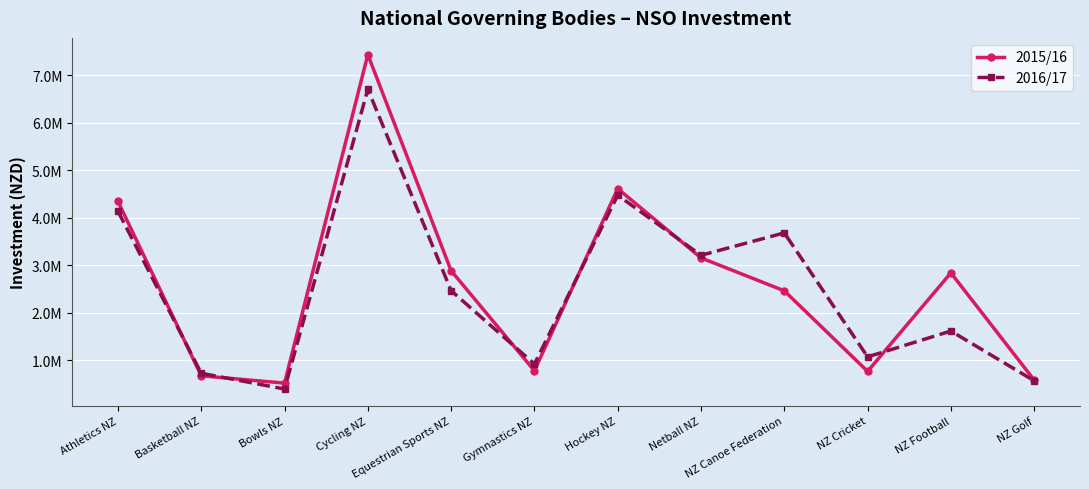

What is the label of the 10th point from the right?

Bowls NZ